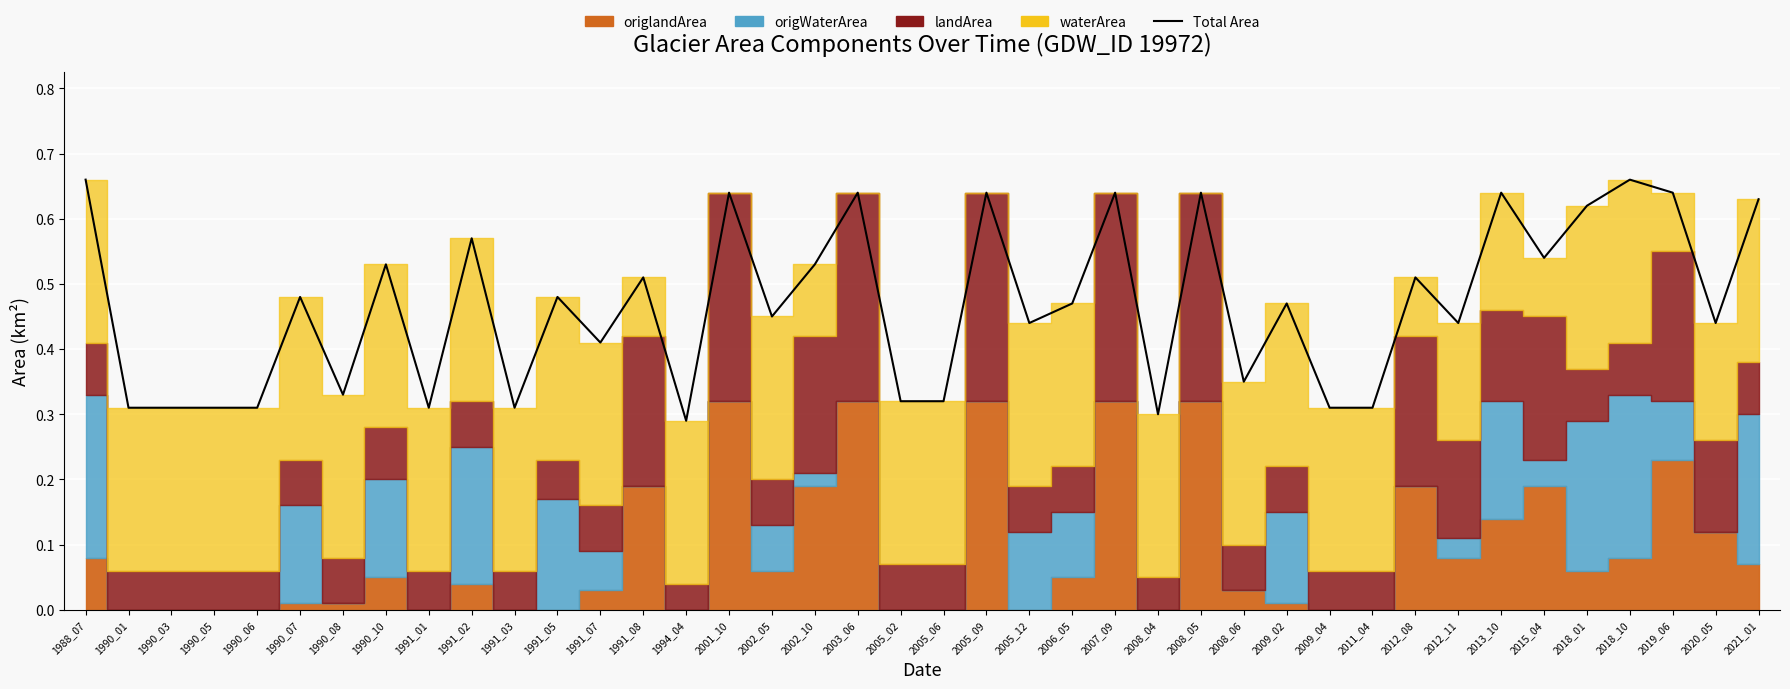

Reading right to left, list all the values displayed in this chart.

0.6	0.4	0.6	0.7	0.6	0.5	0.6	0.4	0.5	0.3	0.3	0.5	0.3	0.6	0.3	0.6	0.5	0.4	0.6	0.3	0.3	0.6	0.5	0.5	0.6	0.3	0.5	0.4	0.5	0.3	0.6	0.3	0.5	0.3	0.5	0.3	0.3	0.3	0.3	0.7